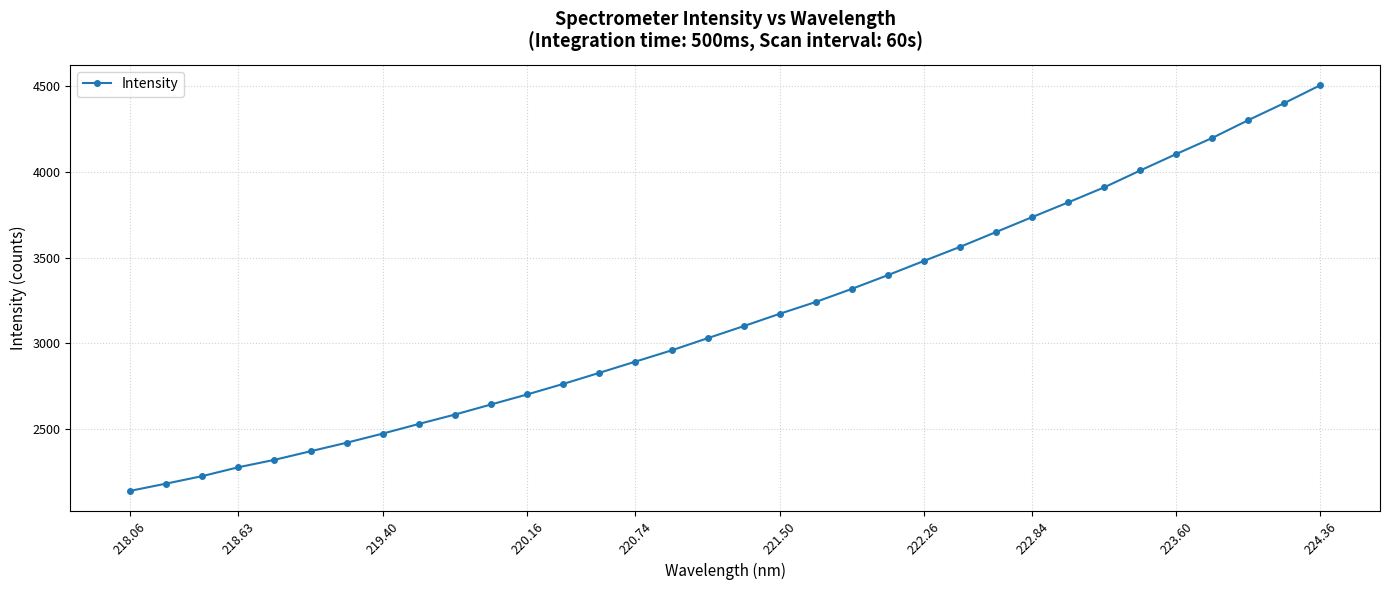

True or false: there are more than 1 points higher than both neighbors.

False